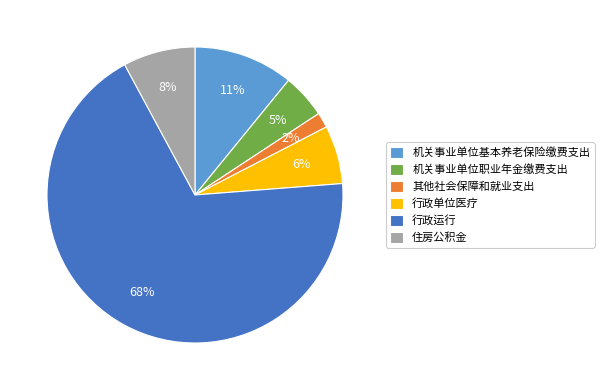

What is the ratio of the value at 行政单位医疗 to the value at 行政运行?

0.1